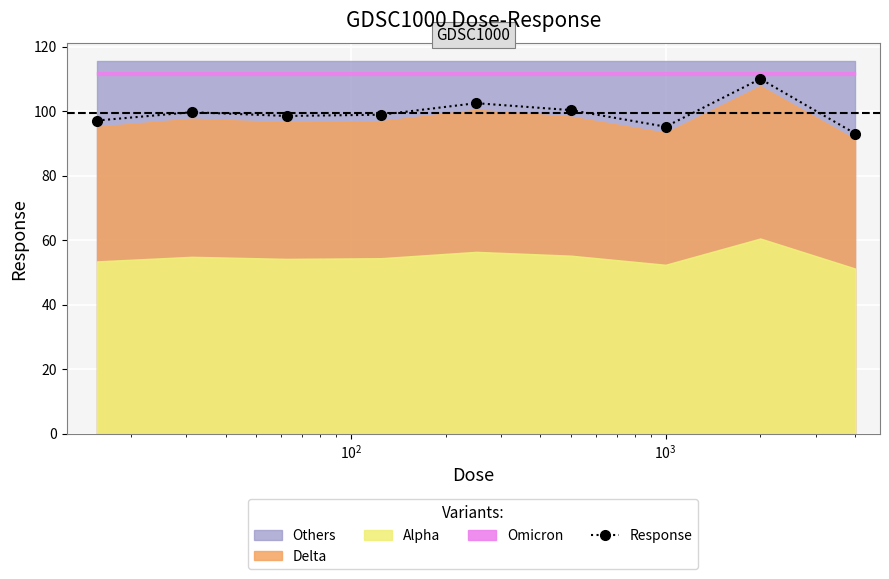

What is the minimum value for Response?

93.1